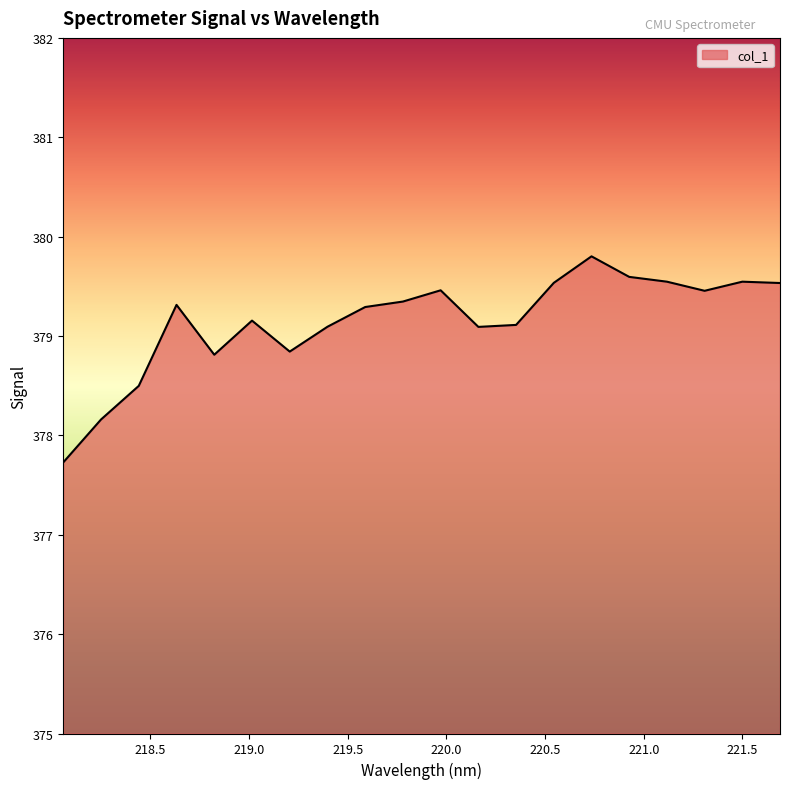

What is the average value?

379.1